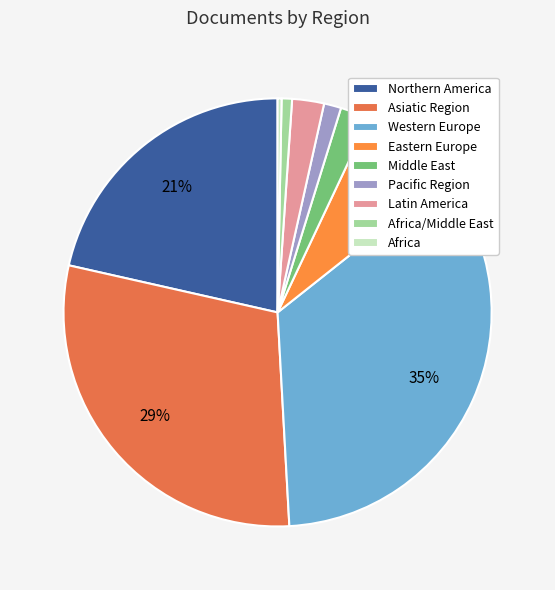

What percentage do Western Europe and Latin America together represent?

37.2%